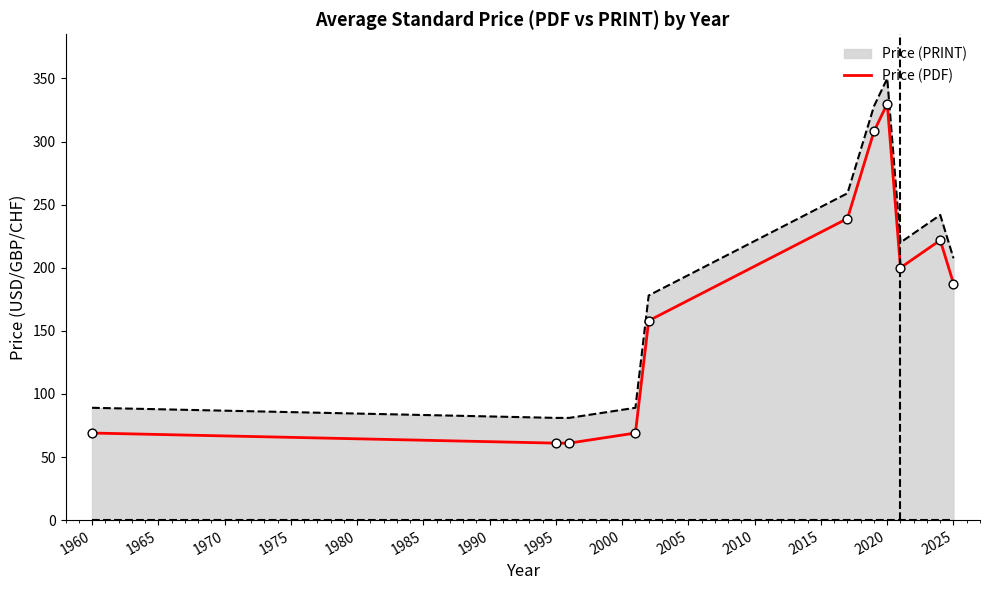

List the series in order of their overall mean, lowest first.

Price (PDF), Price (PRINT)